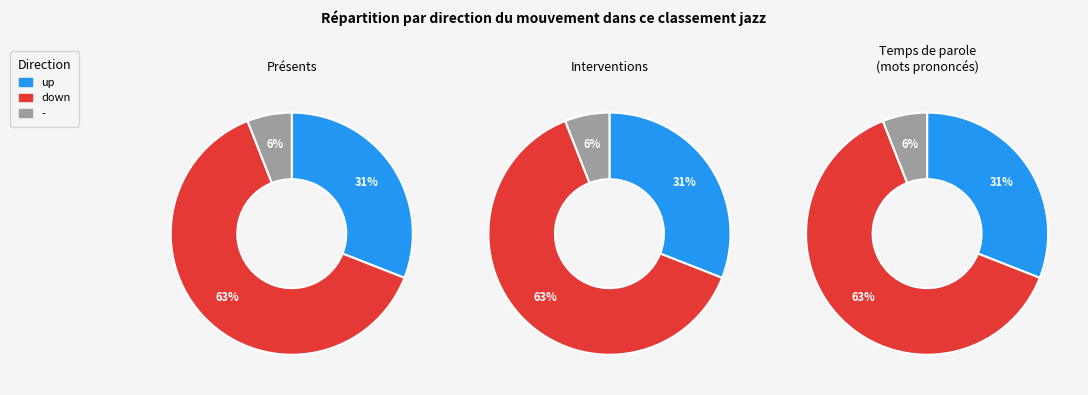

What is the majority slice?

down